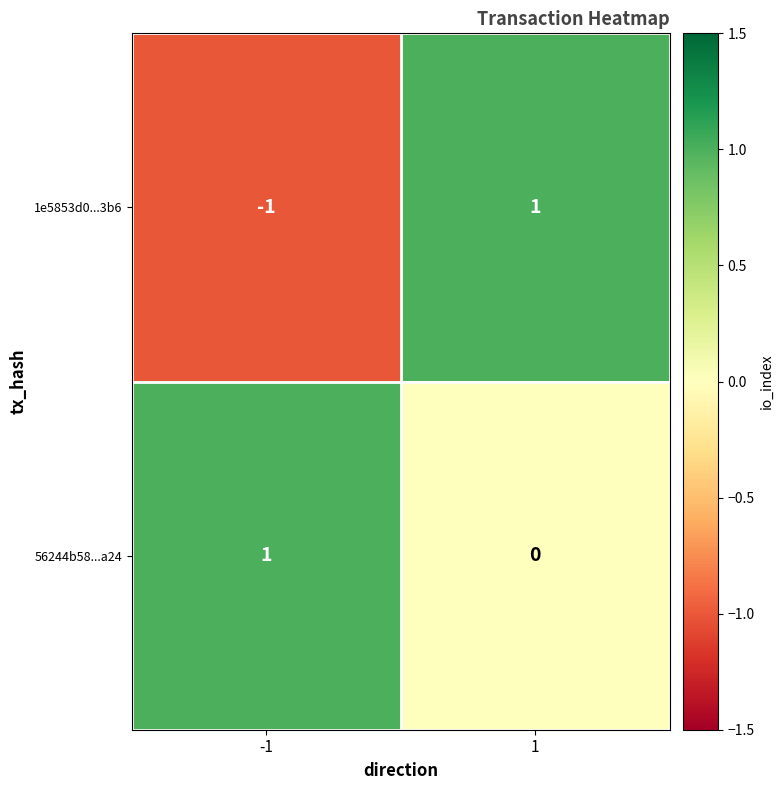

At 1, list the series in order from largest to smallest.

1e5853d0...3b6, 56244b58...a24